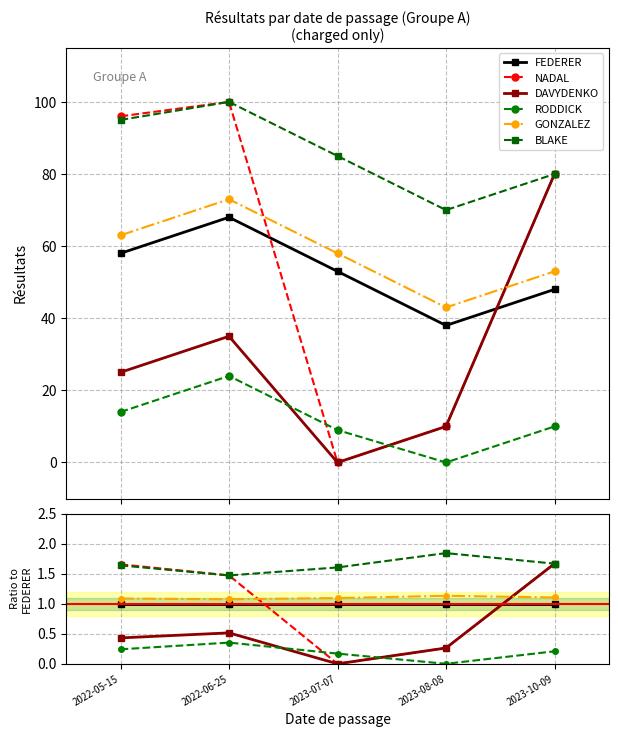

Is the value of NADAL at 2023-07-07 greater than the value of RODDICK at 2022-06-25?

No